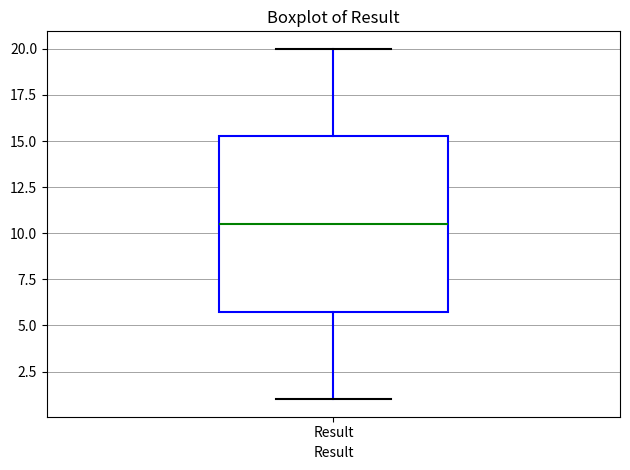

Read this box plot against the y-axis: the position of the median line, the range covered by the box, and the ends of both whiskers. The values are not printed on the chart, so give them approximately, as read against the axis.

median 10.5, box 6.0 to 15.5, whiskers 1.0 to 20.0